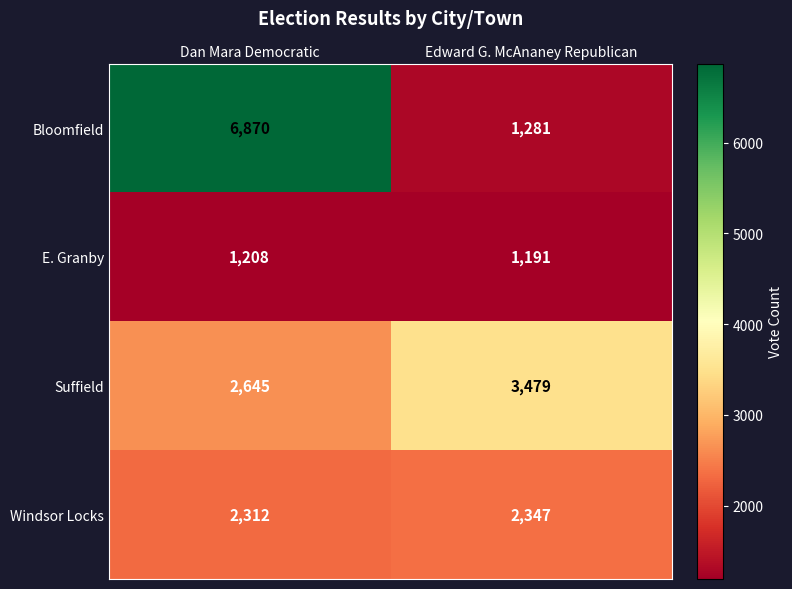

Rank the series at Dan Mara Democratic from highest to lowest value.

Bloomfield, Suffield, Windsor Locks, E. Granby